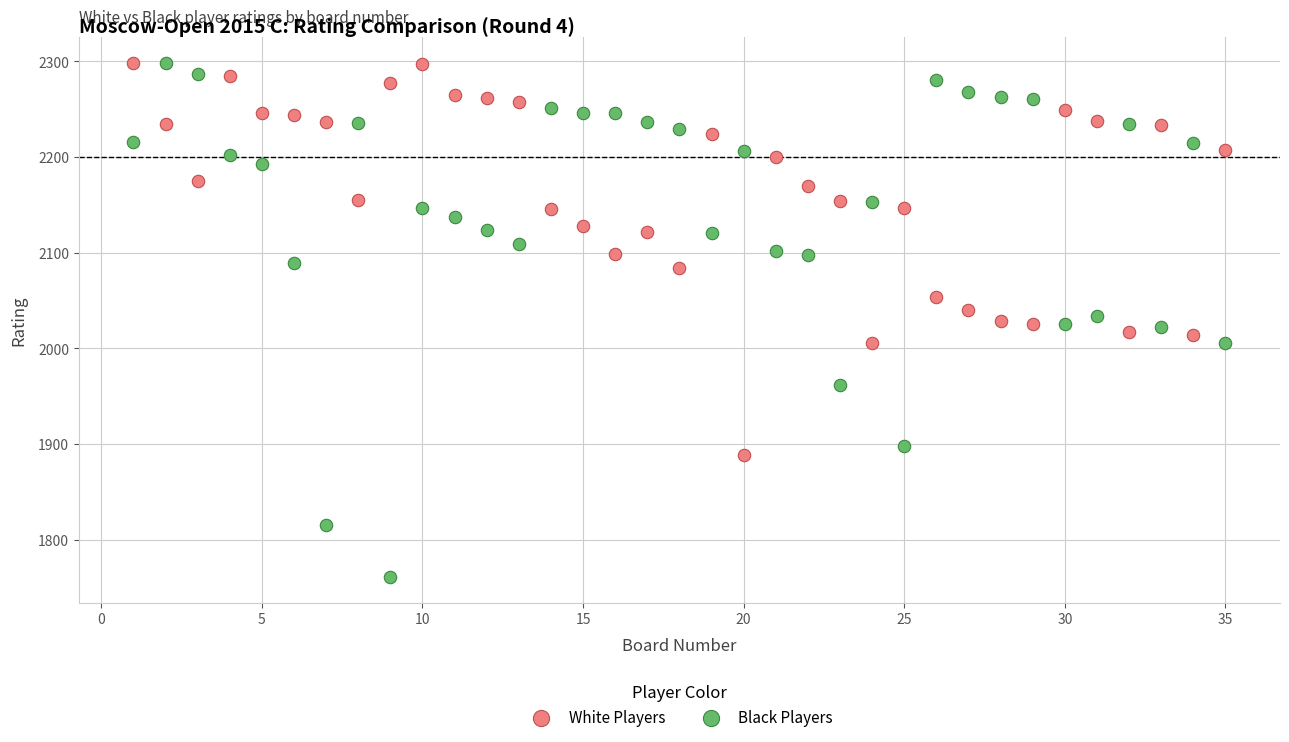

Which series has the widest spread of Y values?

Black Players